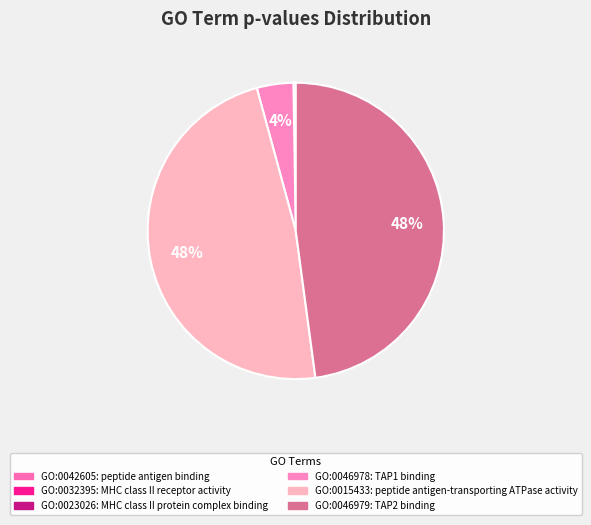

Which slice is the smallest?

GO:0042605